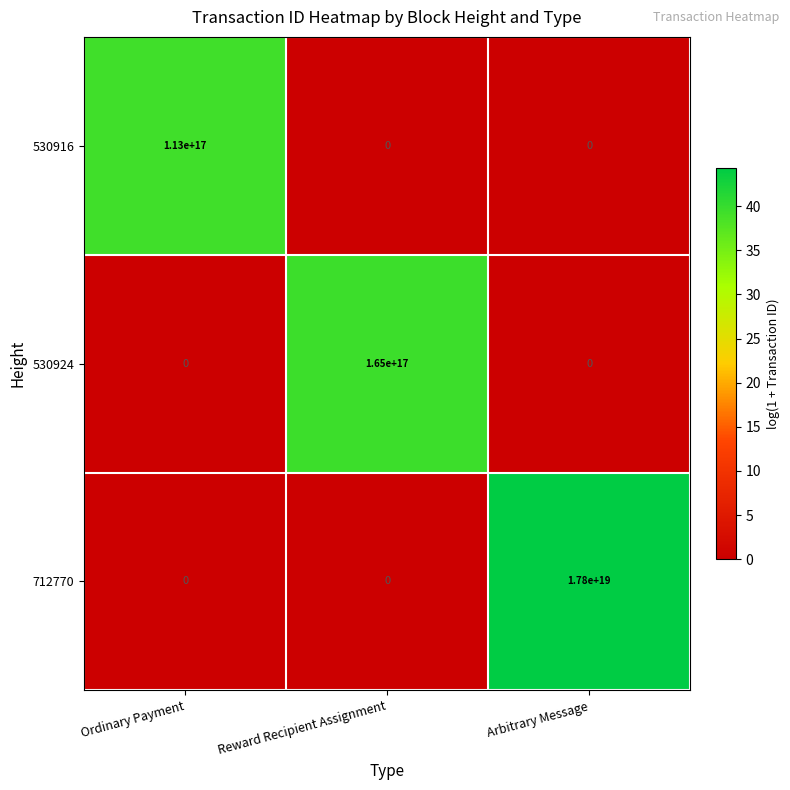

At which category does the chart reach its peak across all series?

Arbitrary Message